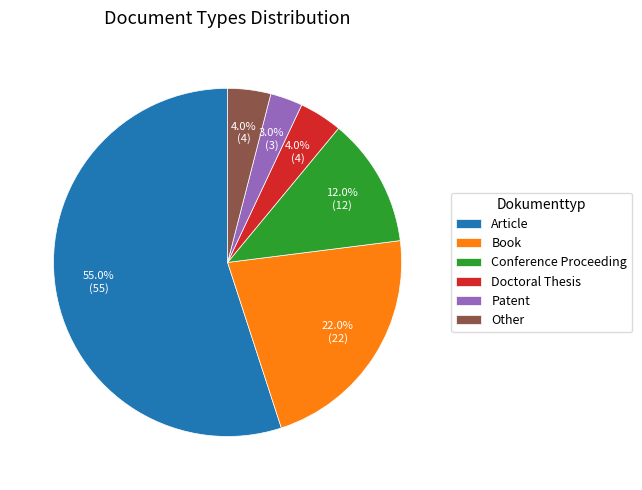

What is the smallest slice in the pie chart?

Patent